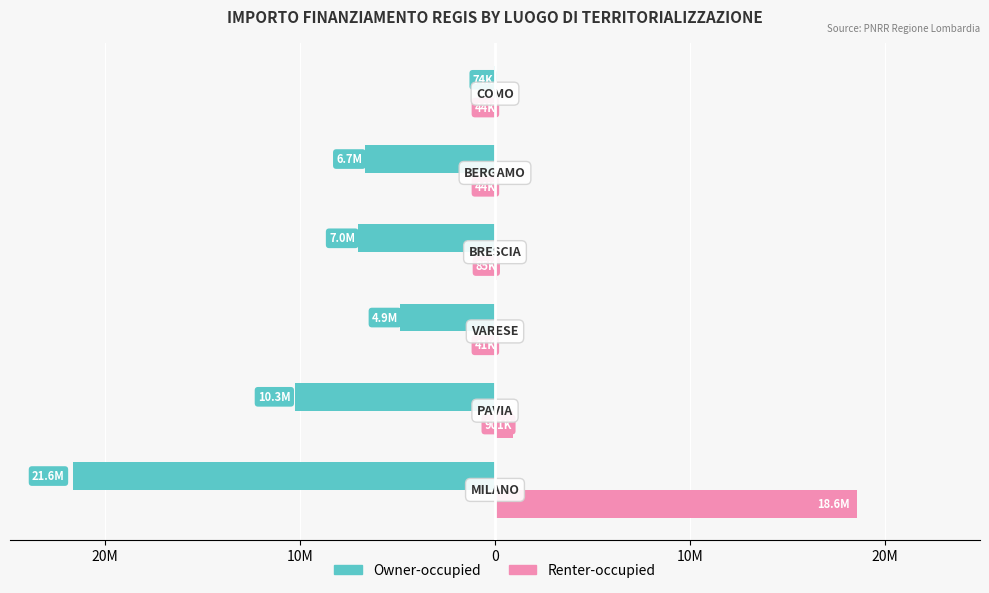

What are all the series names shown in the legend?

Owner-occupied, Renter-occupied